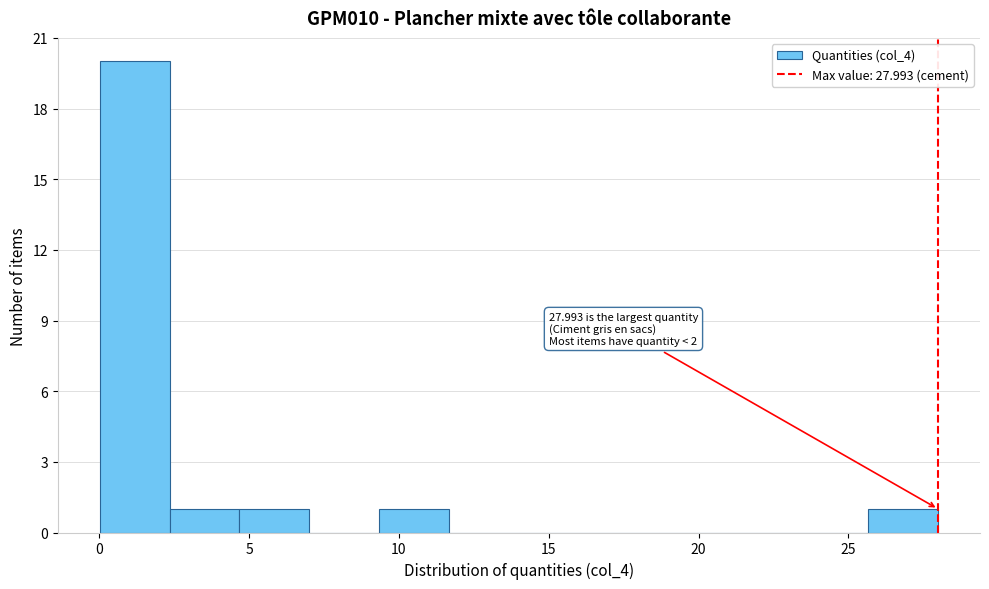

Which range on the x-axis has the tallest bar?

0.0 to 2.5